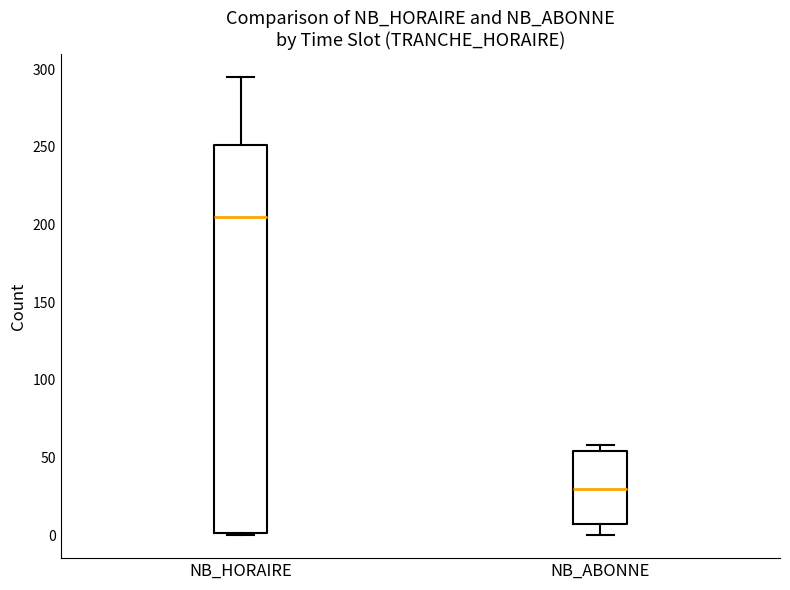

Comparing the boxes themselves (not the whiskers), which one is the tallest?

NB_HORAIRE